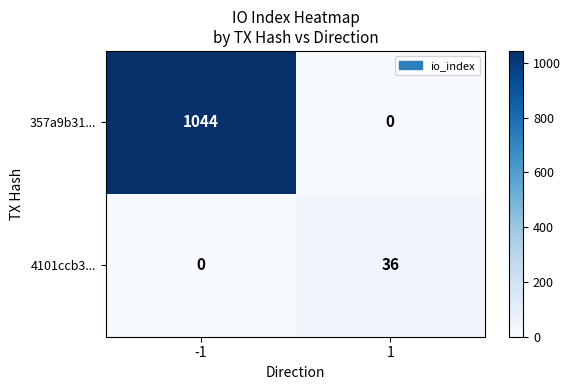

What value does the 4101ccb3... series have at 1?

36